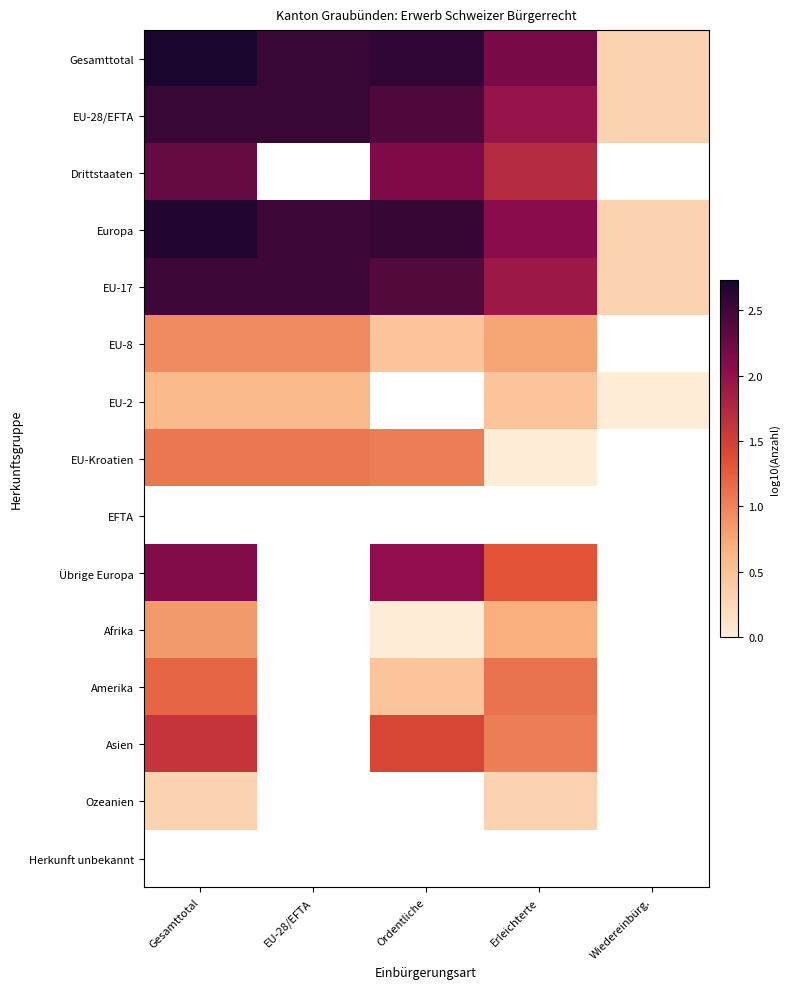

Between EU-28/EFTA and Erleichterte, which series saw the biggest shift?

EU-Kroatien